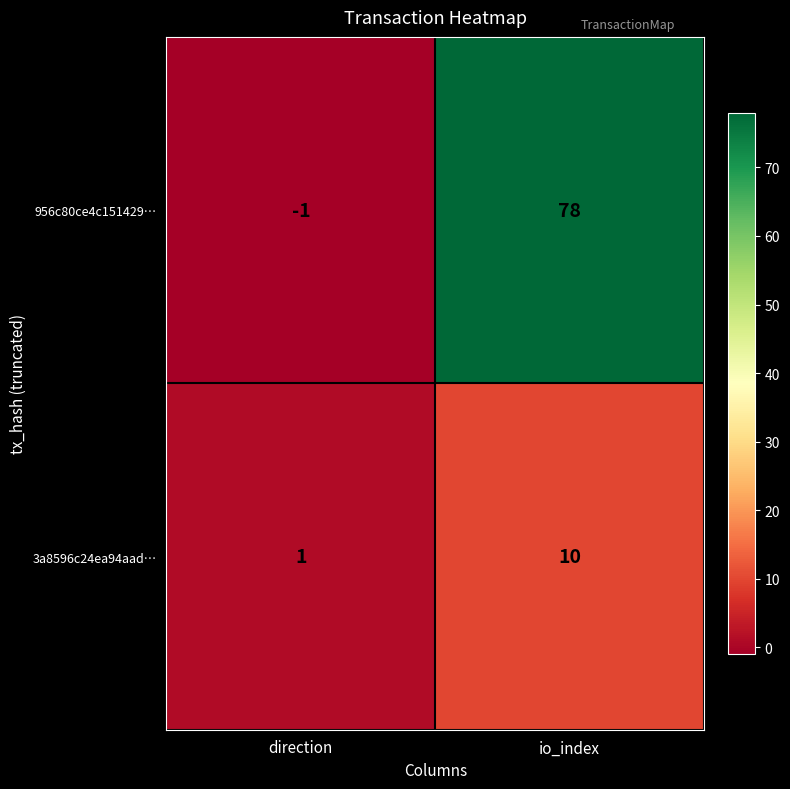

Between direction and io_index, which series saw the biggest shift?

956c80ce4c151429…